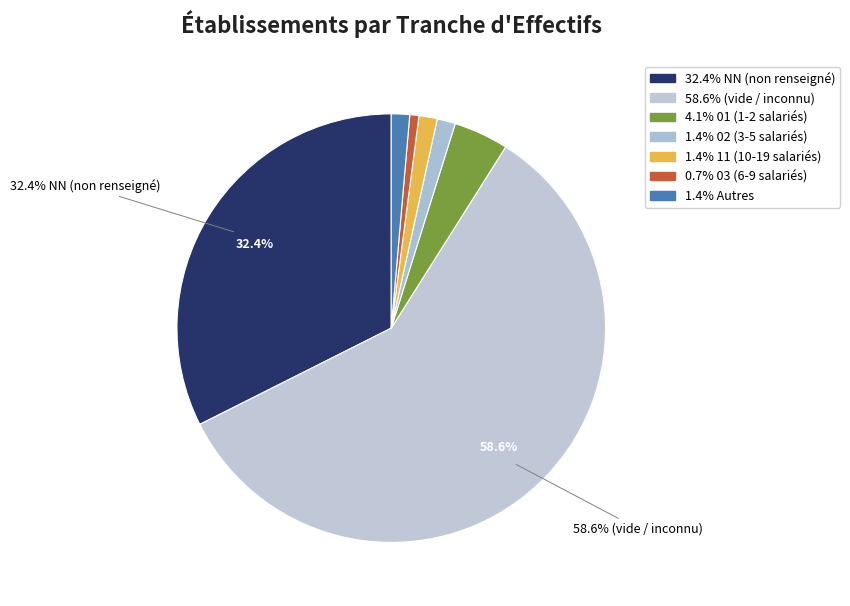

Count the number of slices in the pie.

7